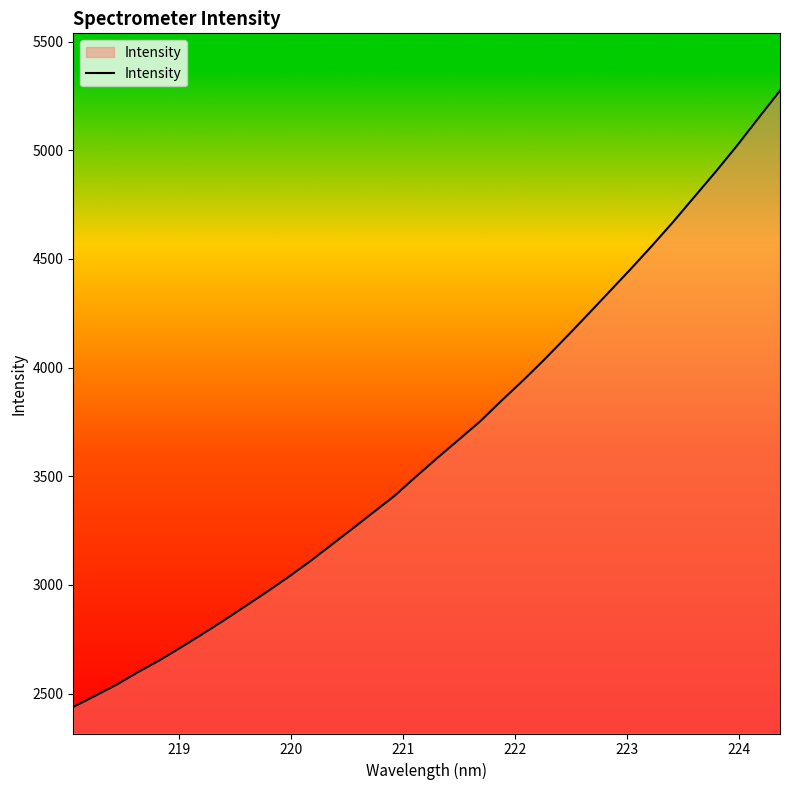

Does the chart have visible grid lines?

No